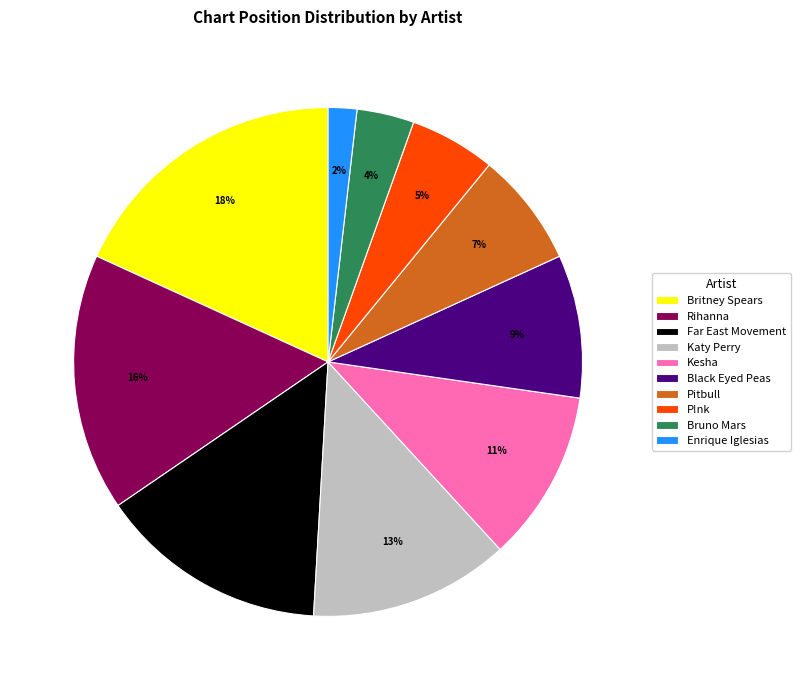

To the nearest percent, what is the average slice percentage?

10%